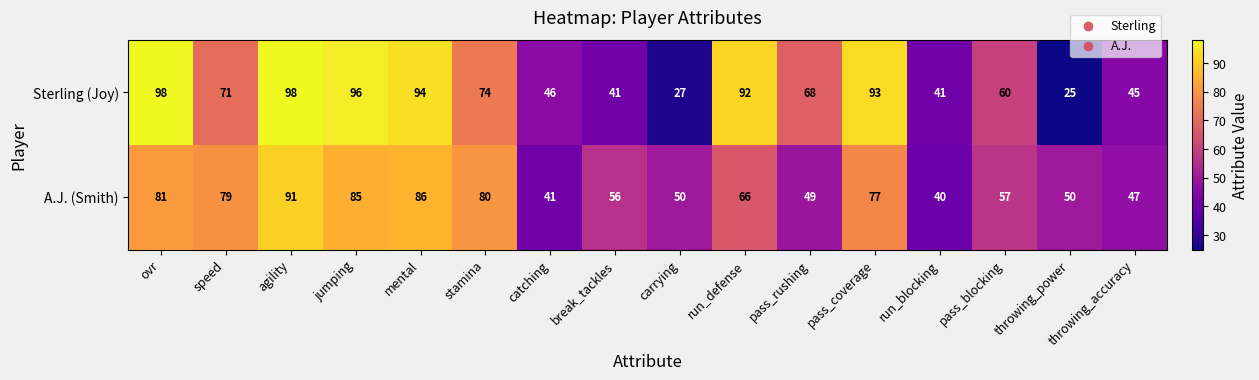

Rank the series by their maximum value, from highest to lowest.

Sterling (Joy), A.J. (Smith)